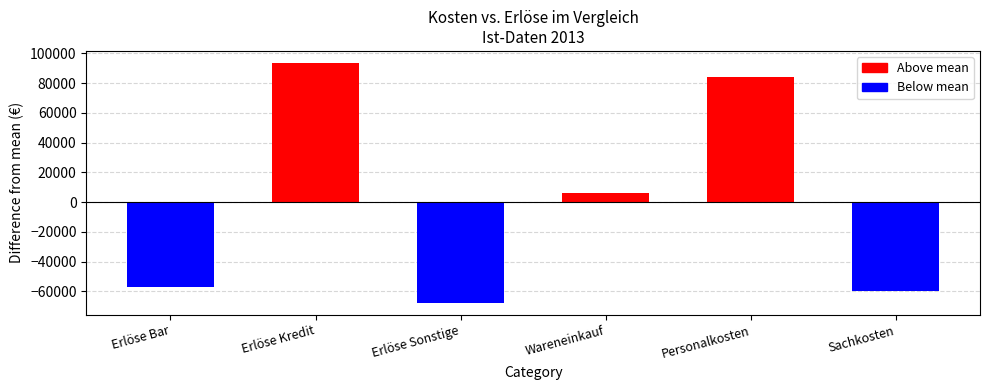

Is the value of Positive at Erlöse Bar greater than the value of Negative at Personalkosten?

No